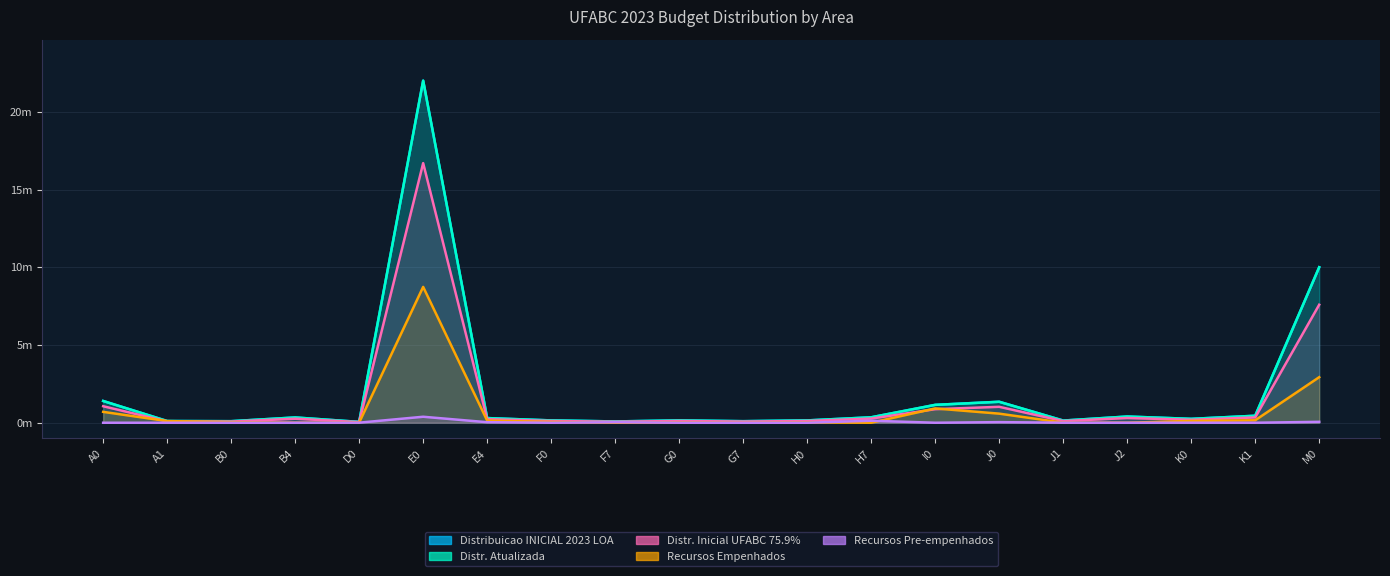

Count the number of categories in the chart.

20